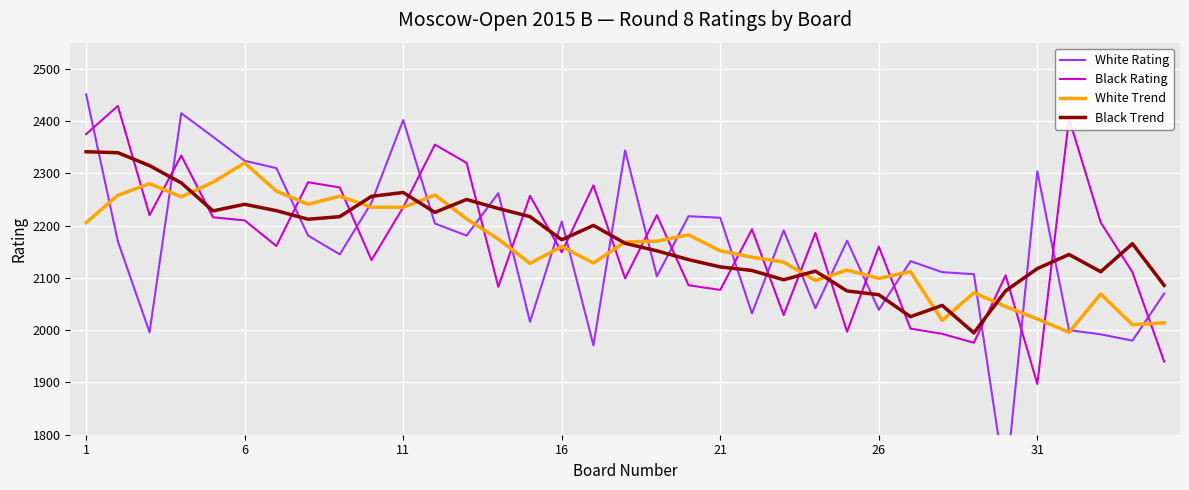

Is the value of Black Trend at 7 greater than the value of White Trend at 31?

No